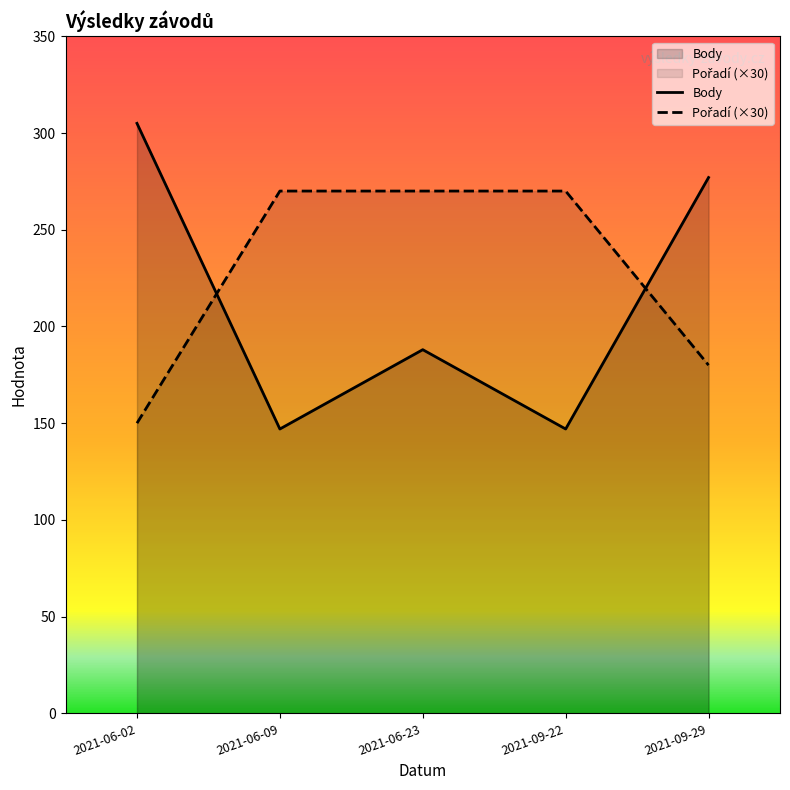

Which series changed the most between 2021-09-29 and 2021-06-02?

Body